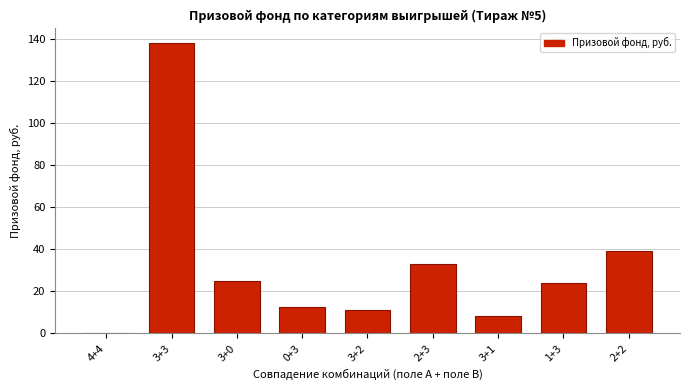

Reading left to right, extract all data points from this chart.

4+4=0.0	3+3=138.2	3+0=24.8	0+3=12.4	3+2=11.0	2+3=33.0	3+1=8.0	1+3=24.0	2+2=39.0